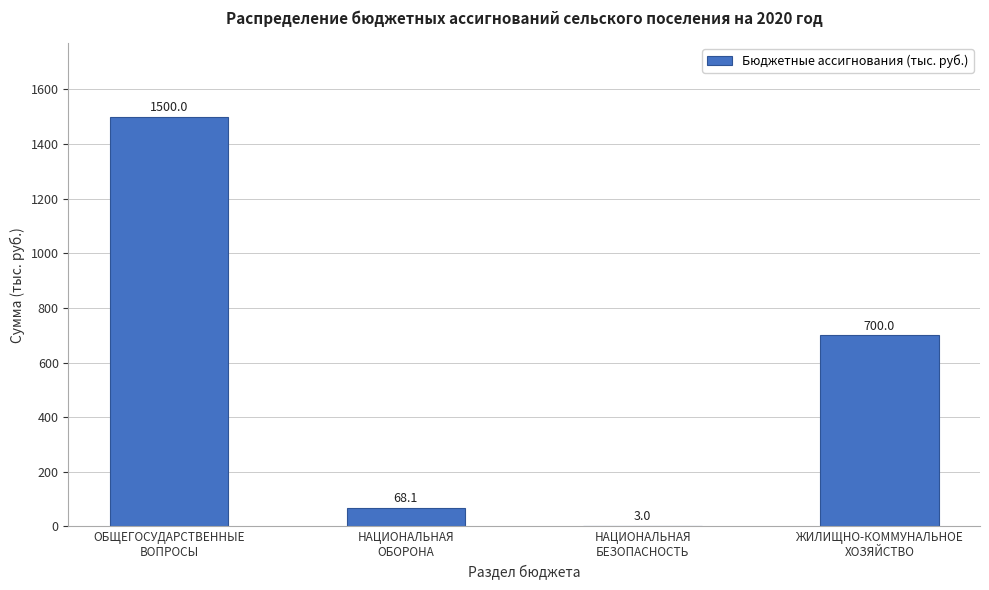

What is the maximum value shown in the chart?

1500.0